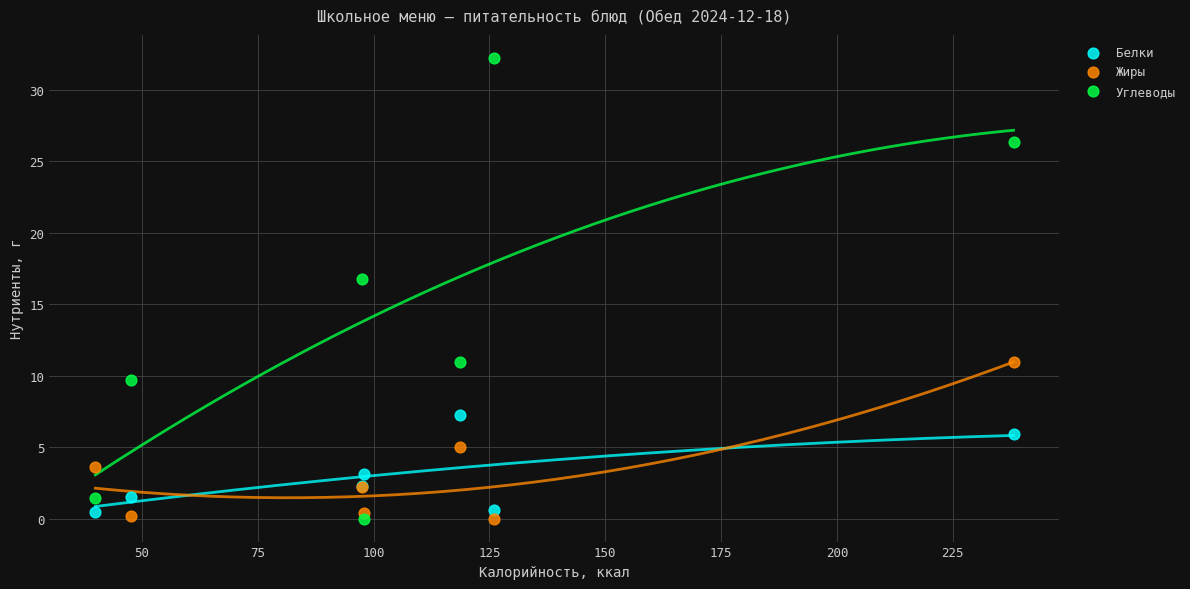

Across all series, what Y value is closest to 16?

16.7